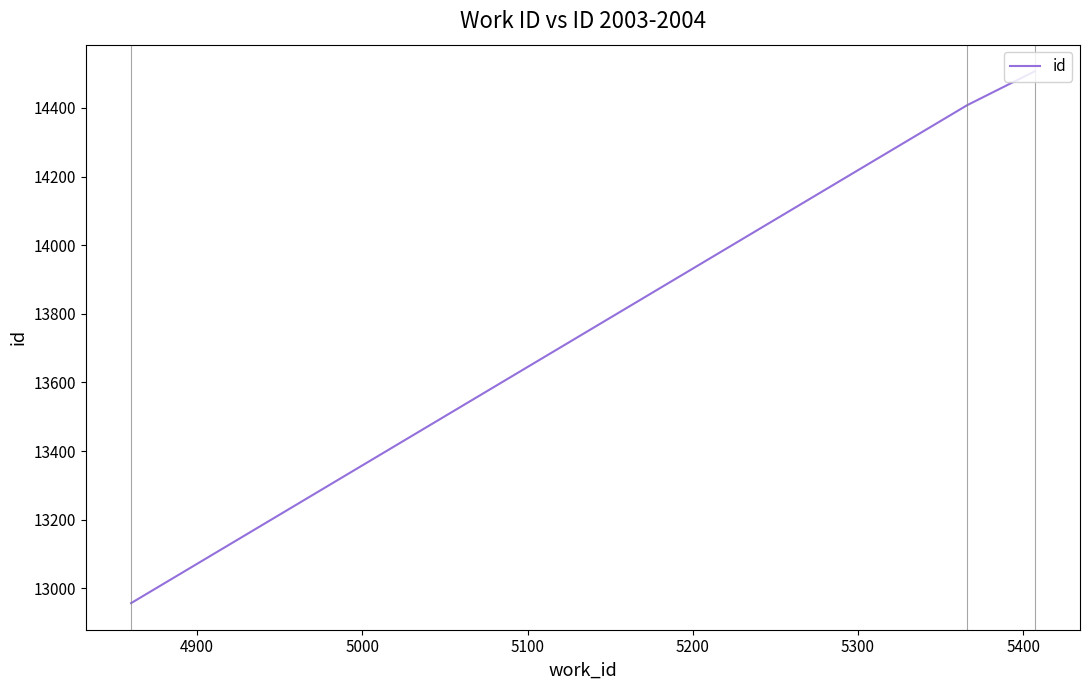

What is the difference between the maximum and minimum values?

1550